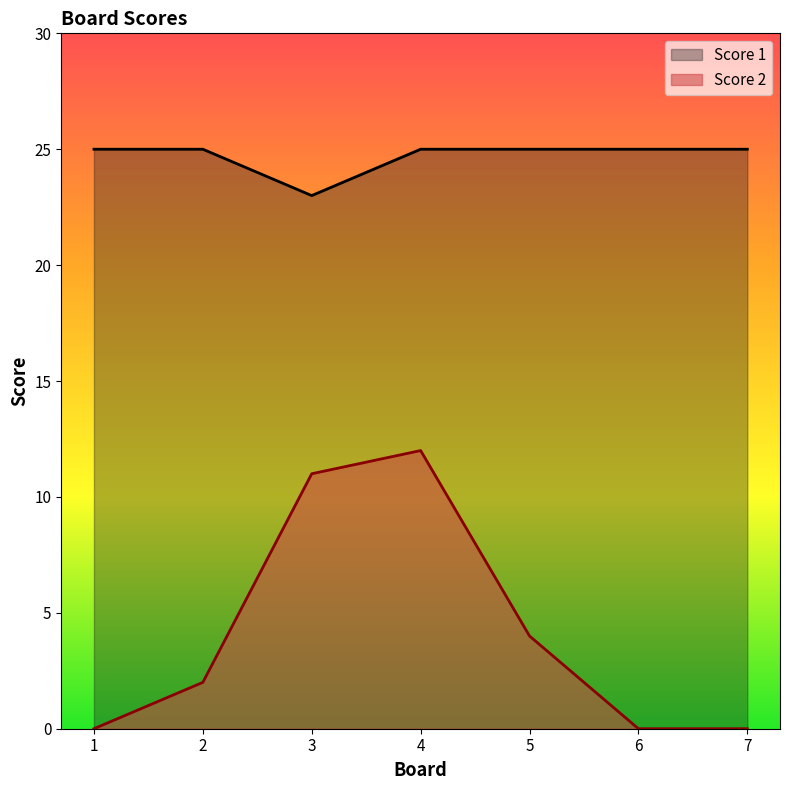

What is the sum of all Score 1 values?

173